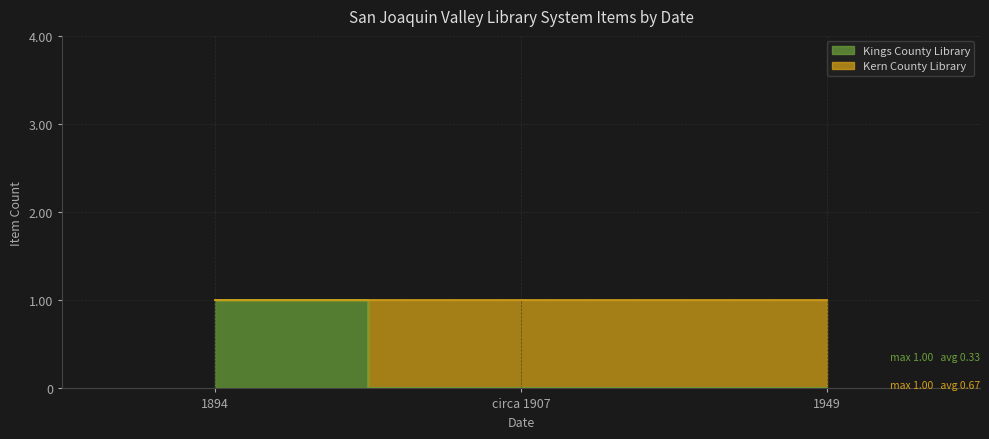

What position from the left is 1949?

3